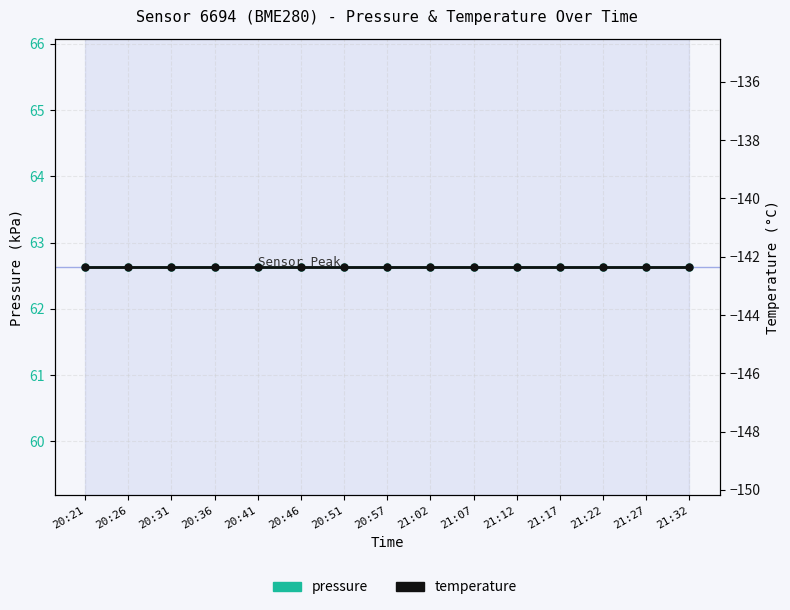

Which series changed the most between 21:22 and 21:32?

pressure